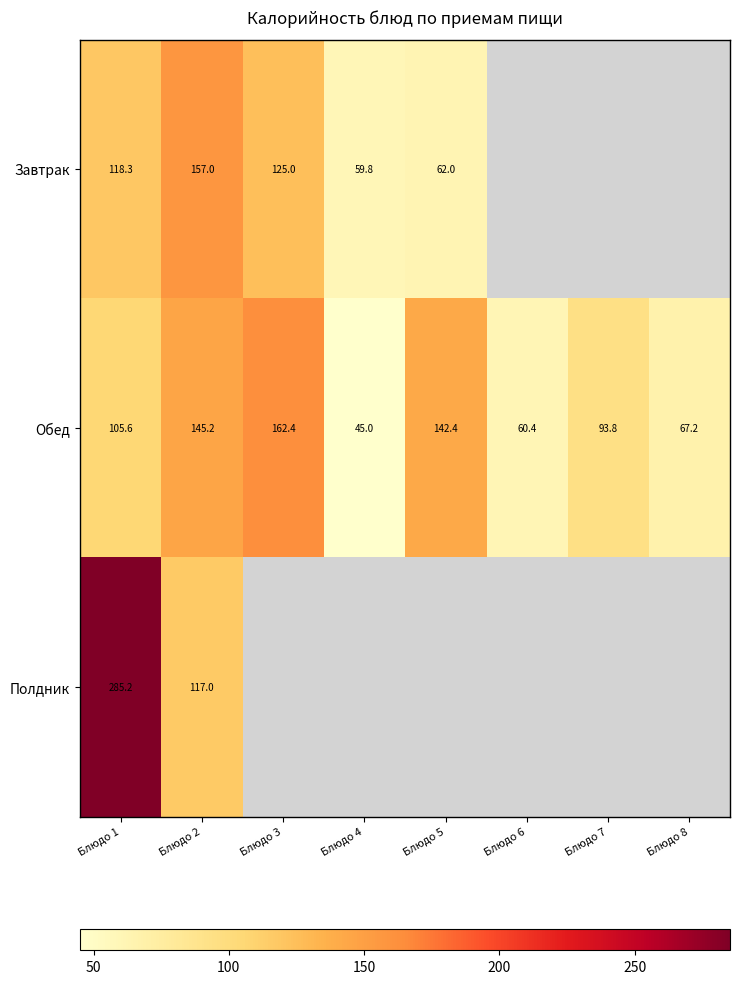

Is the value of Обед at Блюдо 4 greater than the value of Завтрак at Блюдо 2?

No